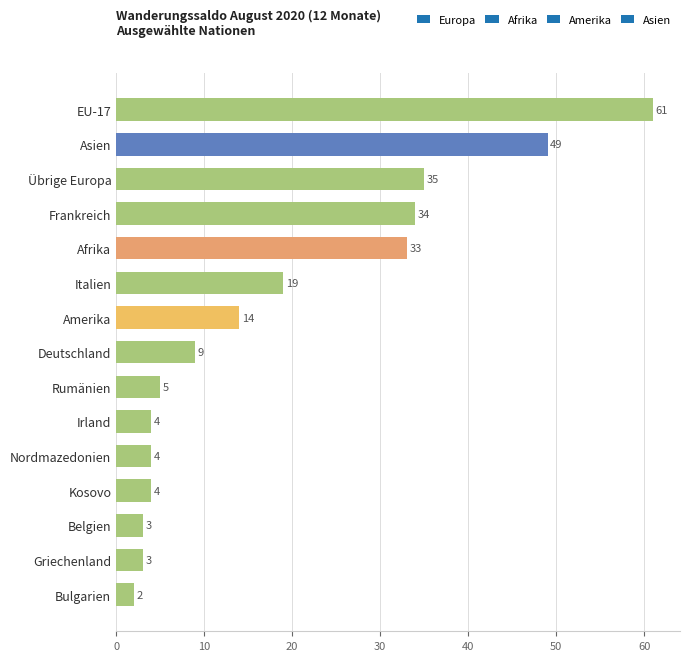

What is the sum of the values at Griechenland and EU-17?

64